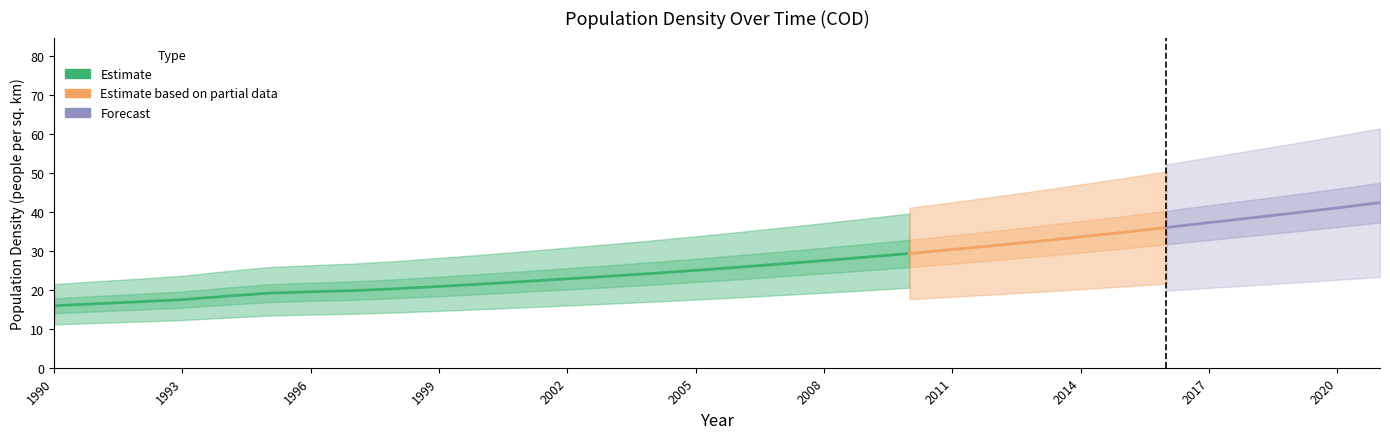

Does the chart display data point markers on the line(s)?

No